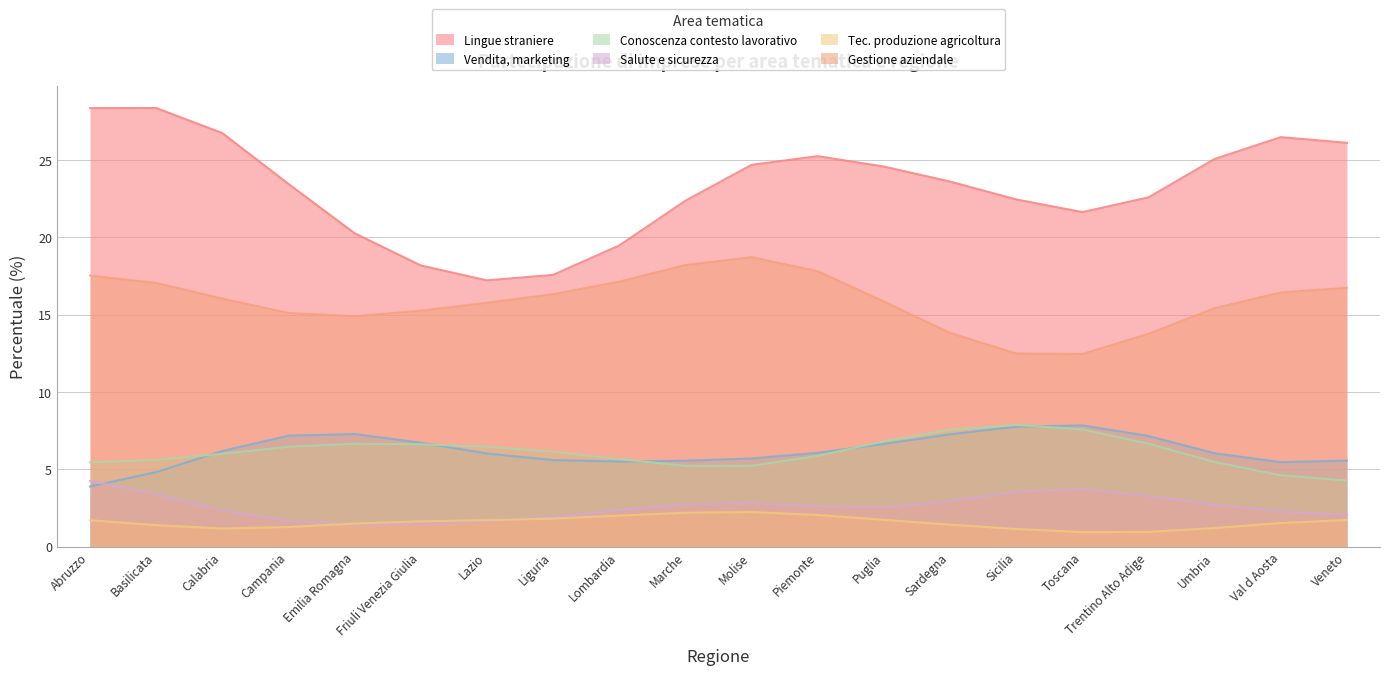

True or false: Gestione aziendale has a value of 24.0 at Puglia.

False